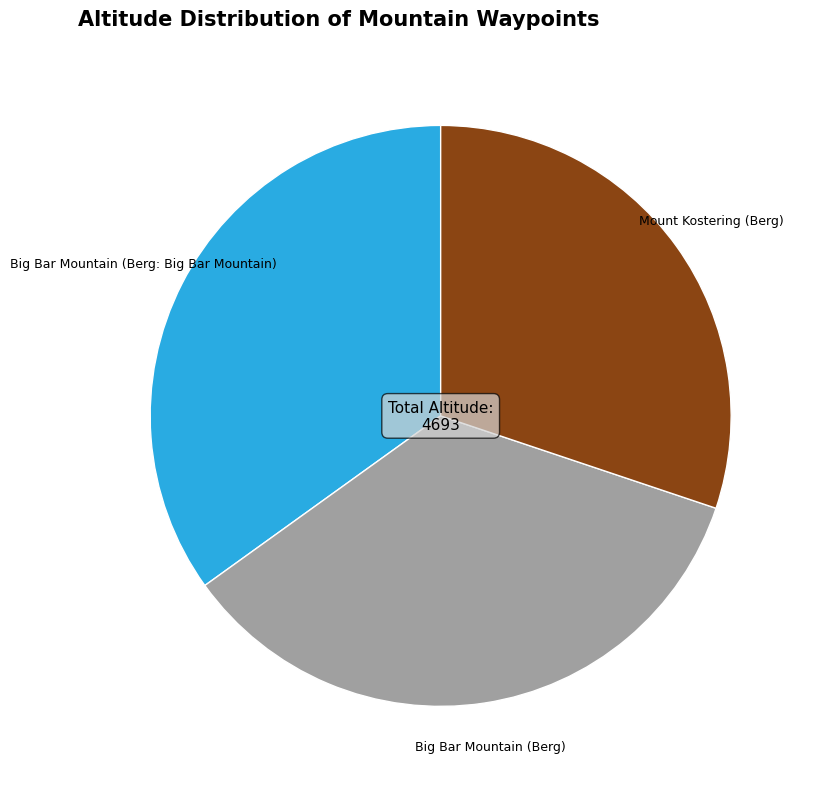

The Mount Kostering (Berg) slice represents 19% of the pie. True or false?

False